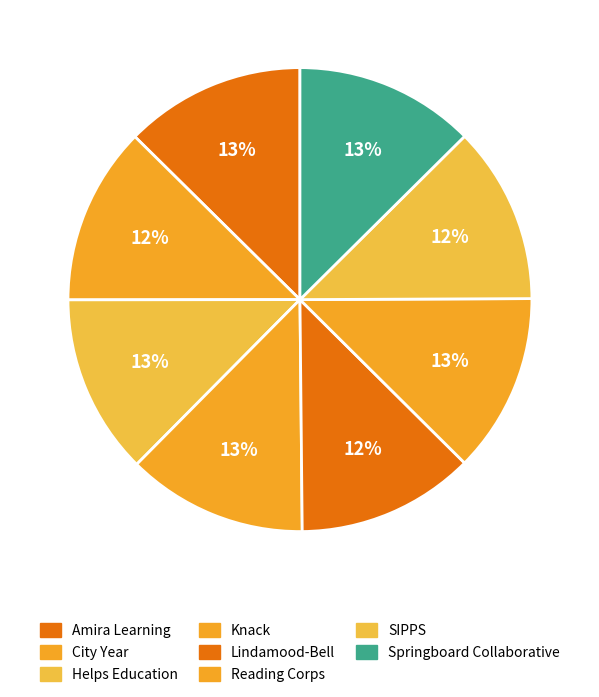

How many segments does this pie chart have?

8